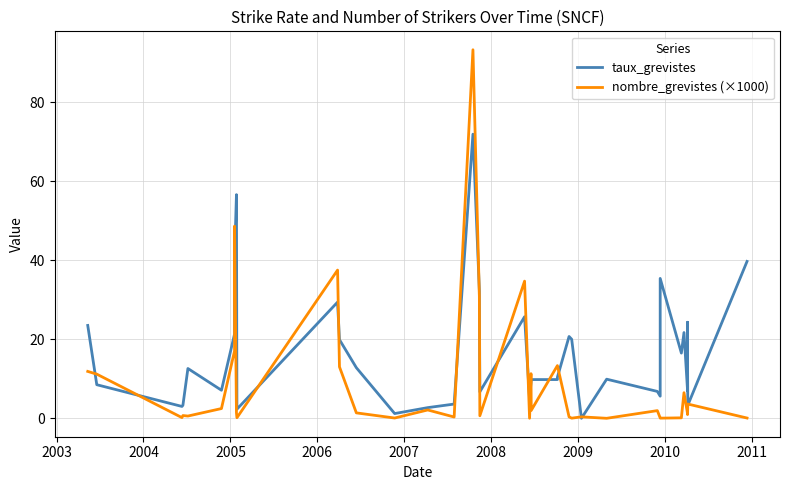

True or false: taux_grevistes has more than 1 interior local peaks.

True